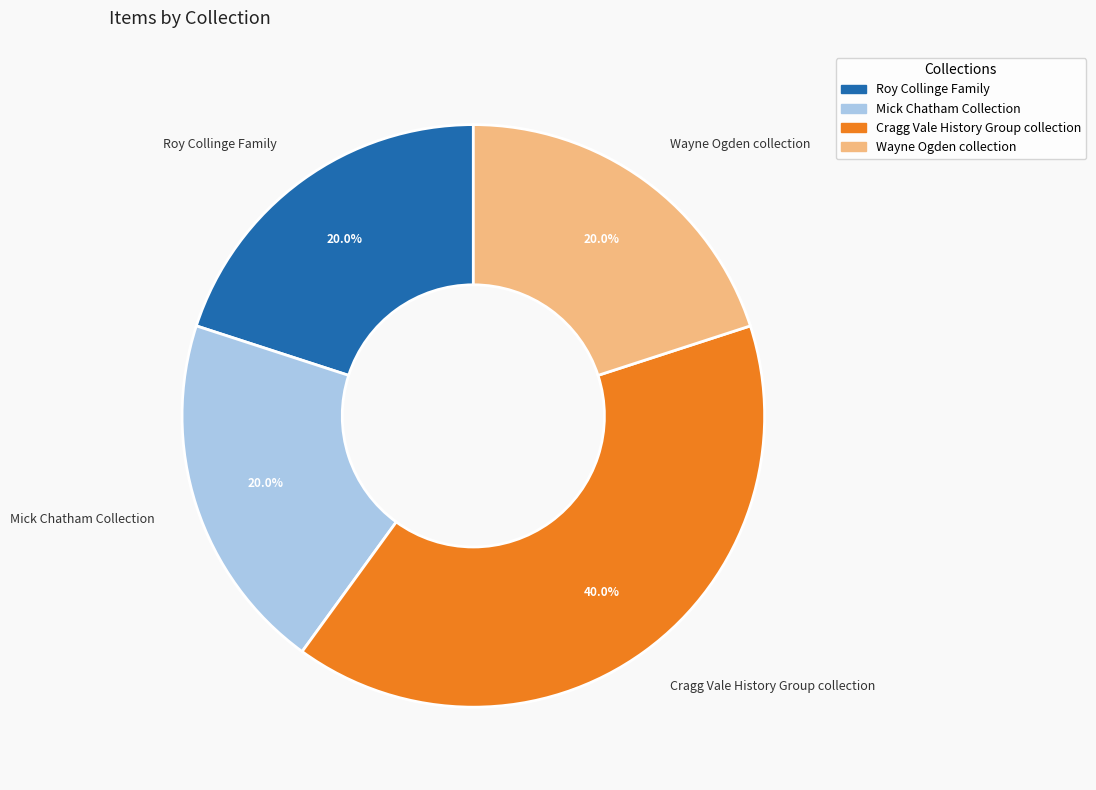

Does any single category account for the majority?

No